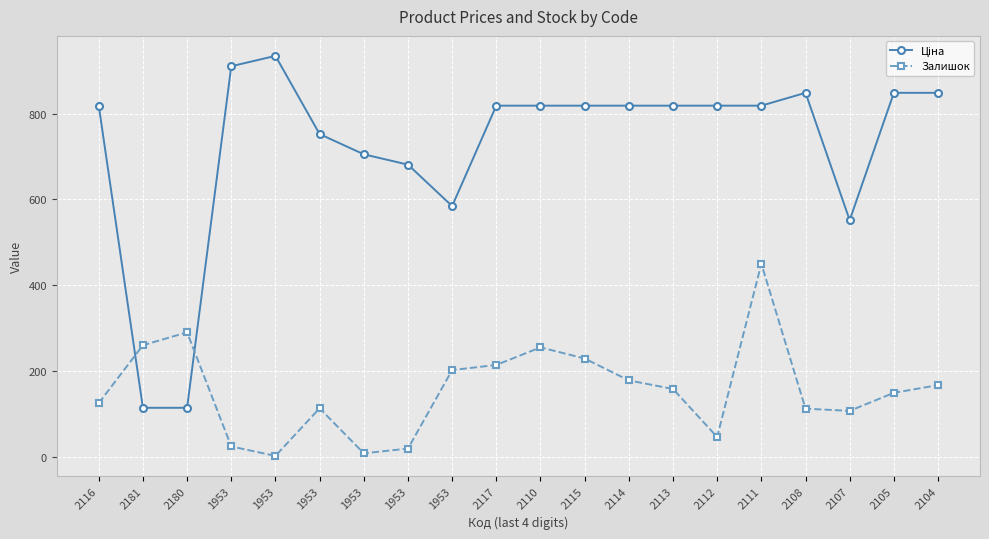

Does the chart display data point markers on the line(s)?

Yes